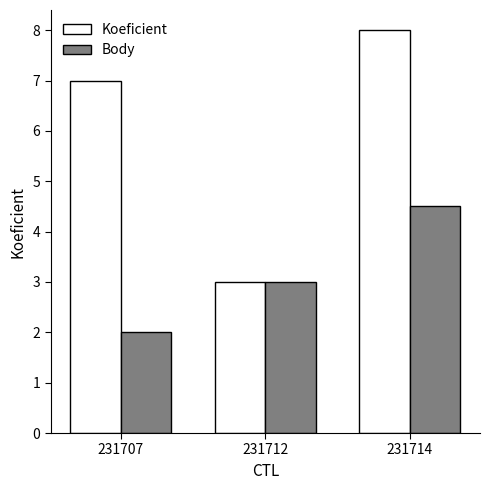

What is the sum of the Koeficient values at 231712 and 231707?

10.0